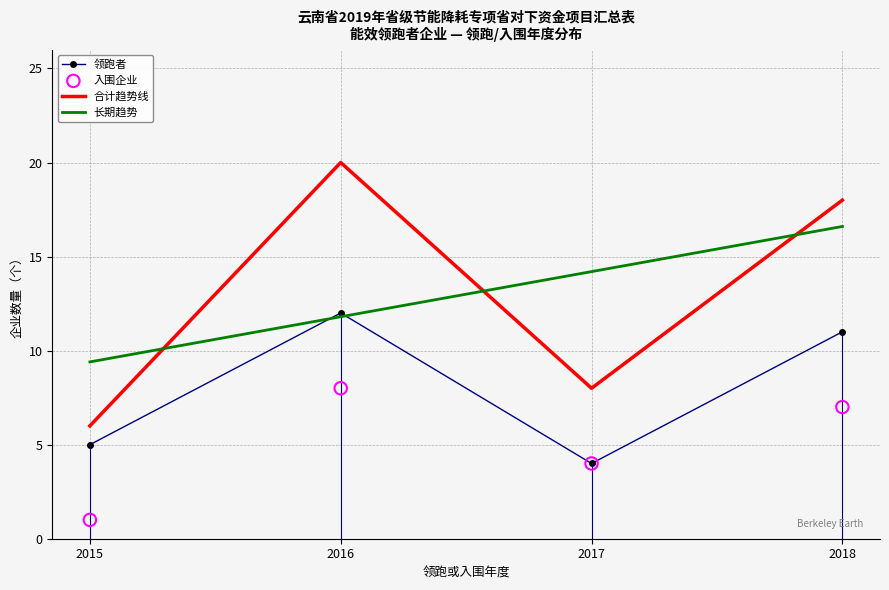

Is the value of 入围企业 at 2016 greater than the value of 领跑者 at 2015?

Yes